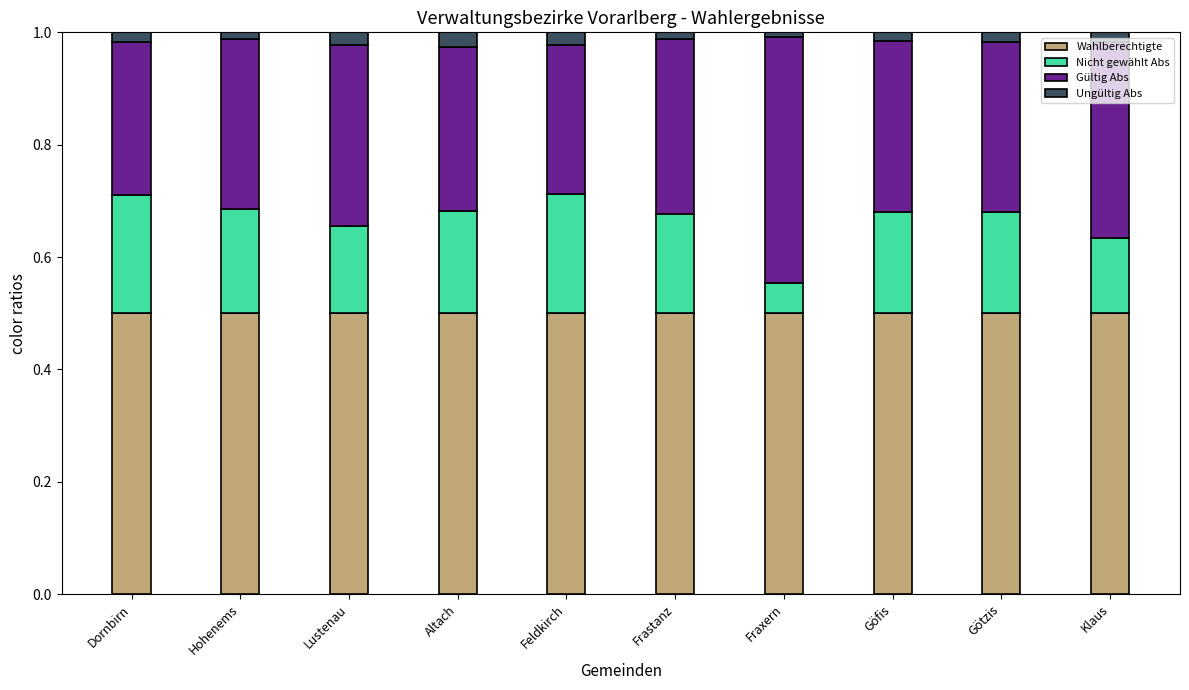

What is the total value across all series at Lustenau?

1.0